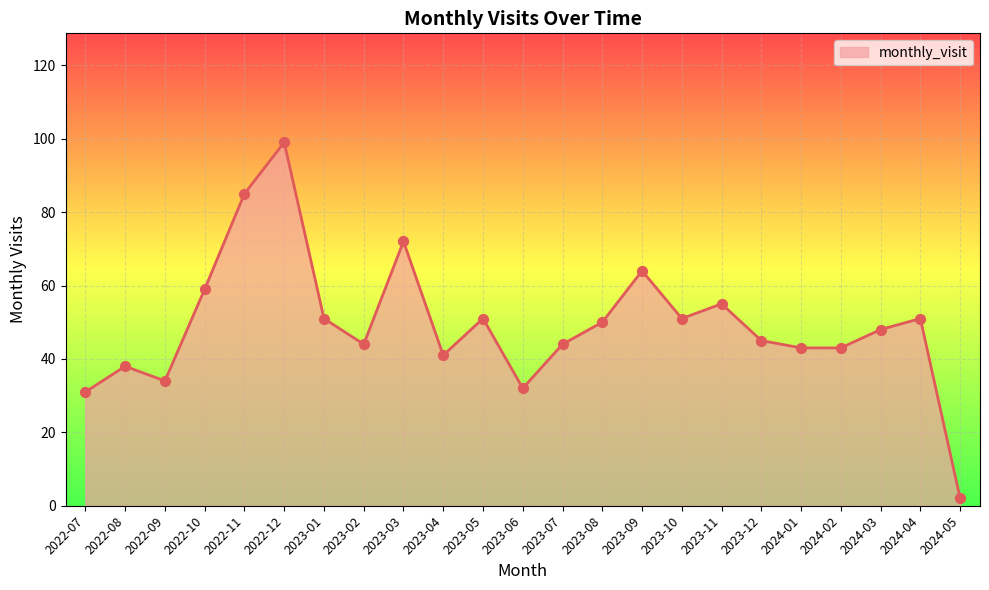

What is the change in value from 2023-02 to 2023-12?

+1